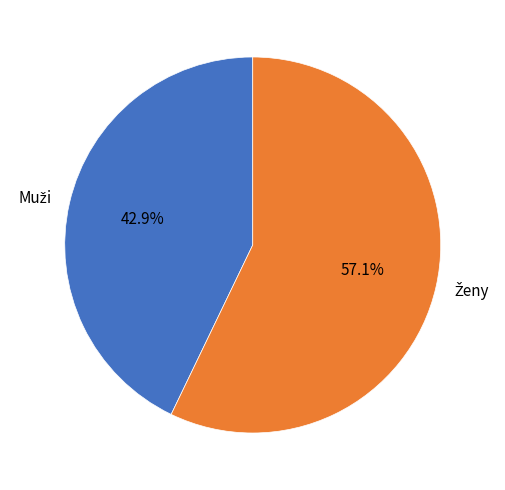

Does any single category account for the majority?

Yes